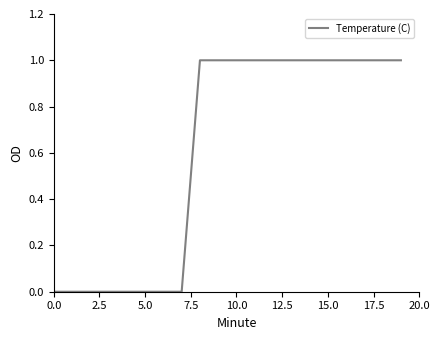

What is the difference between the maximum and minimum values?

1